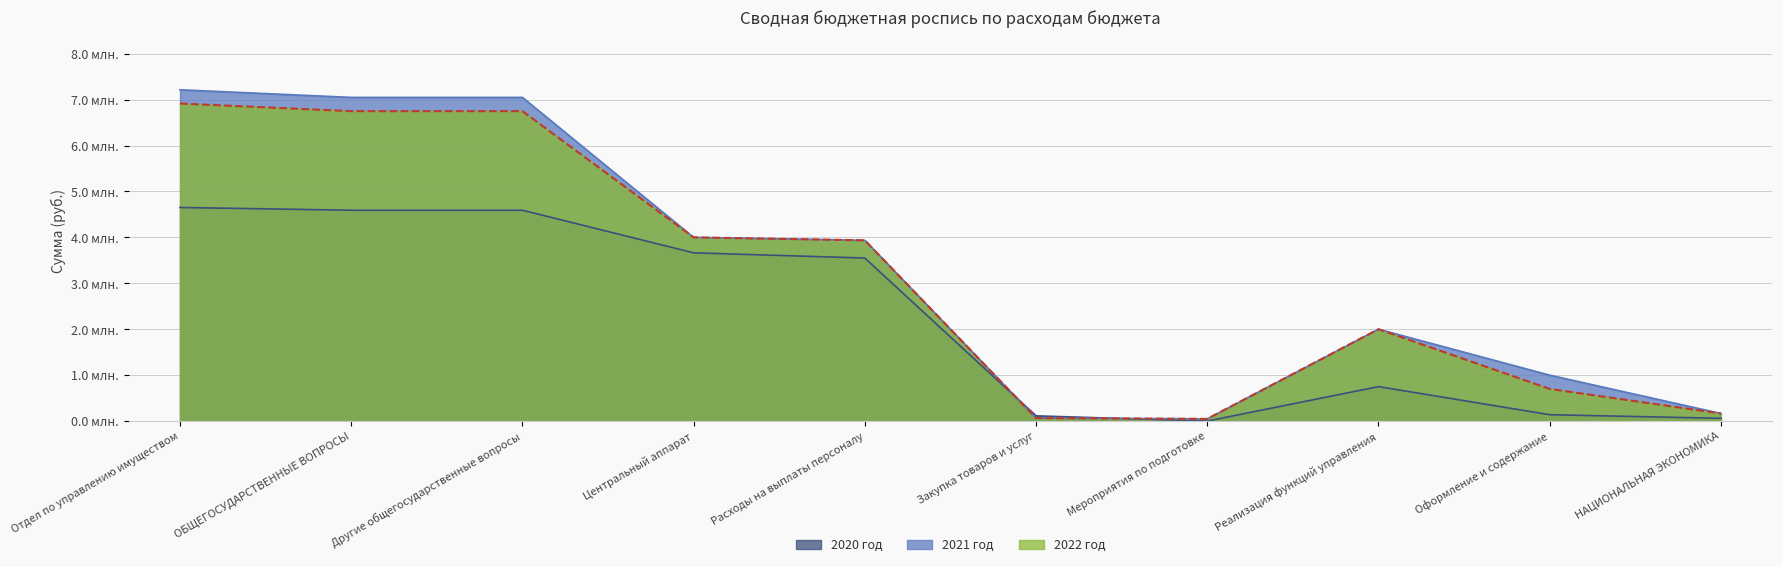

How many interior local valleys does the 2021 год series have?

1